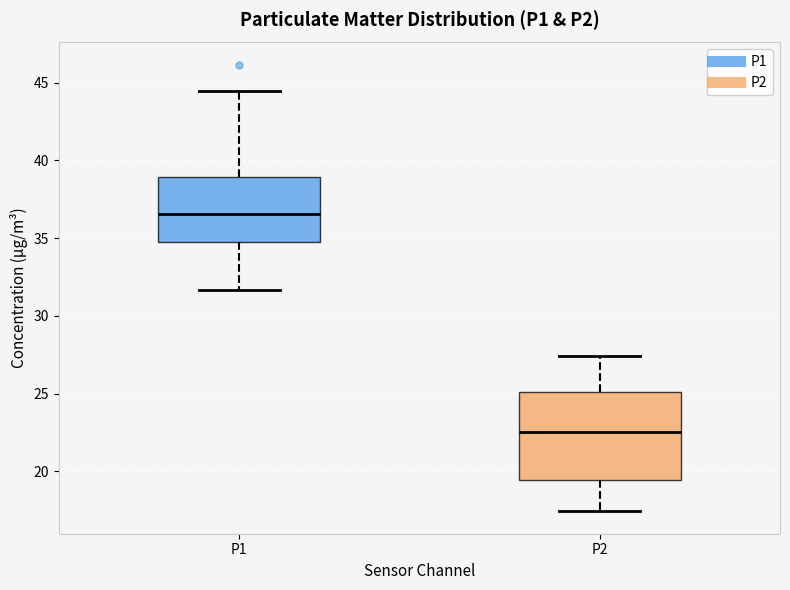

Comparing the boxes themselves (not the whiskers), which one is the tallest?

P2